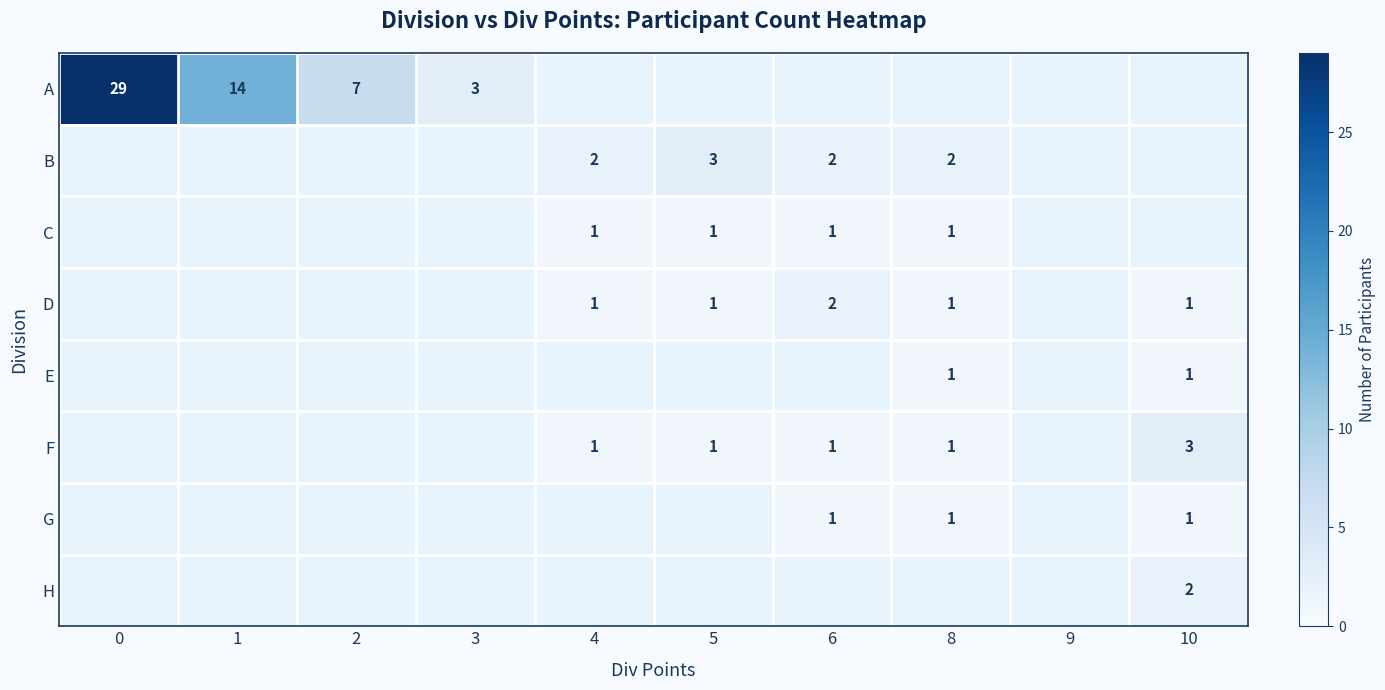

How many distinct data groups are displayed?

8